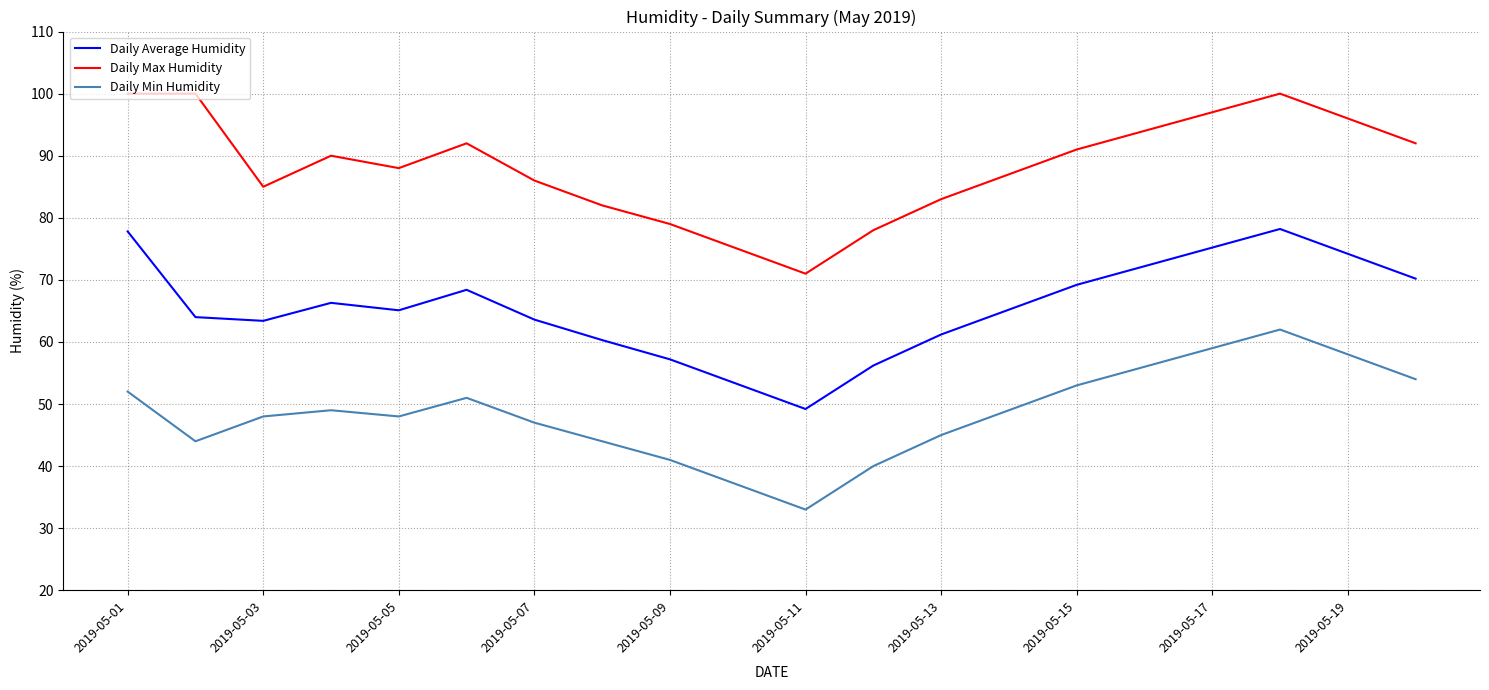

What is the minimum value for Daily Max Humidity?

71.0